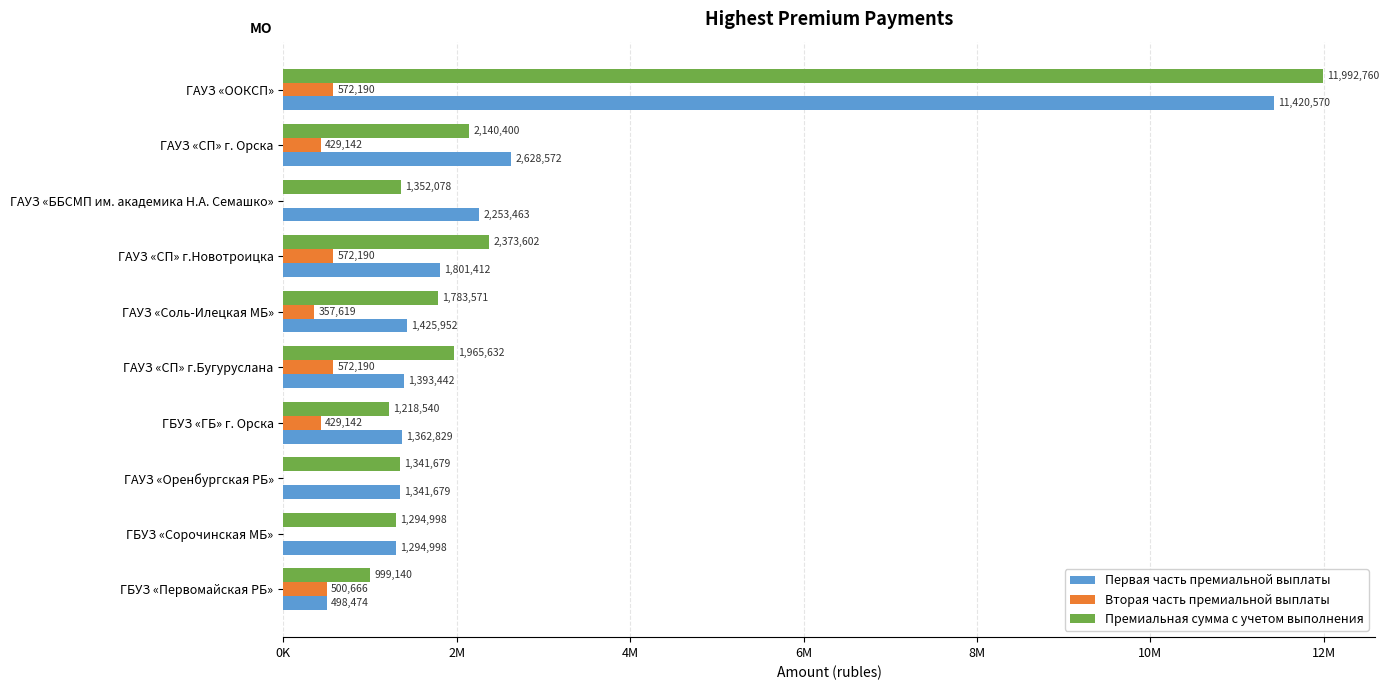

What are all the series names shown in the legend?

Первая часть премиальной выплаты, Вторая часть премиальной выплаты, Премиальная сумма с учетом выполнения